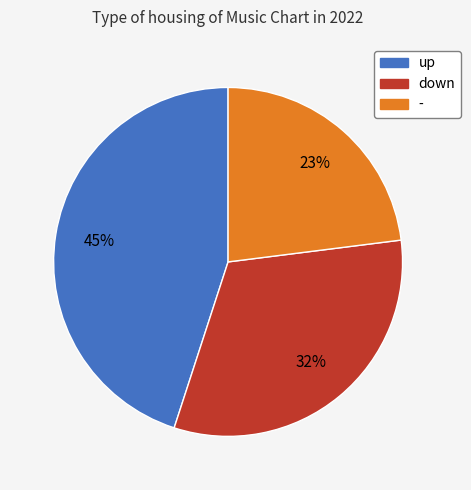

To the nearest percent, what is the average slice percentage?

33%